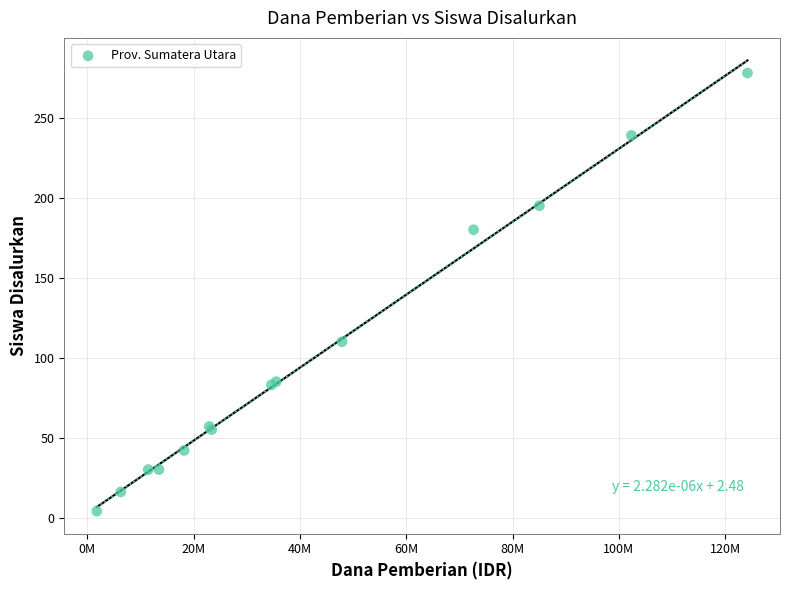

What Y value in the scatter plot is closest to 141?

110